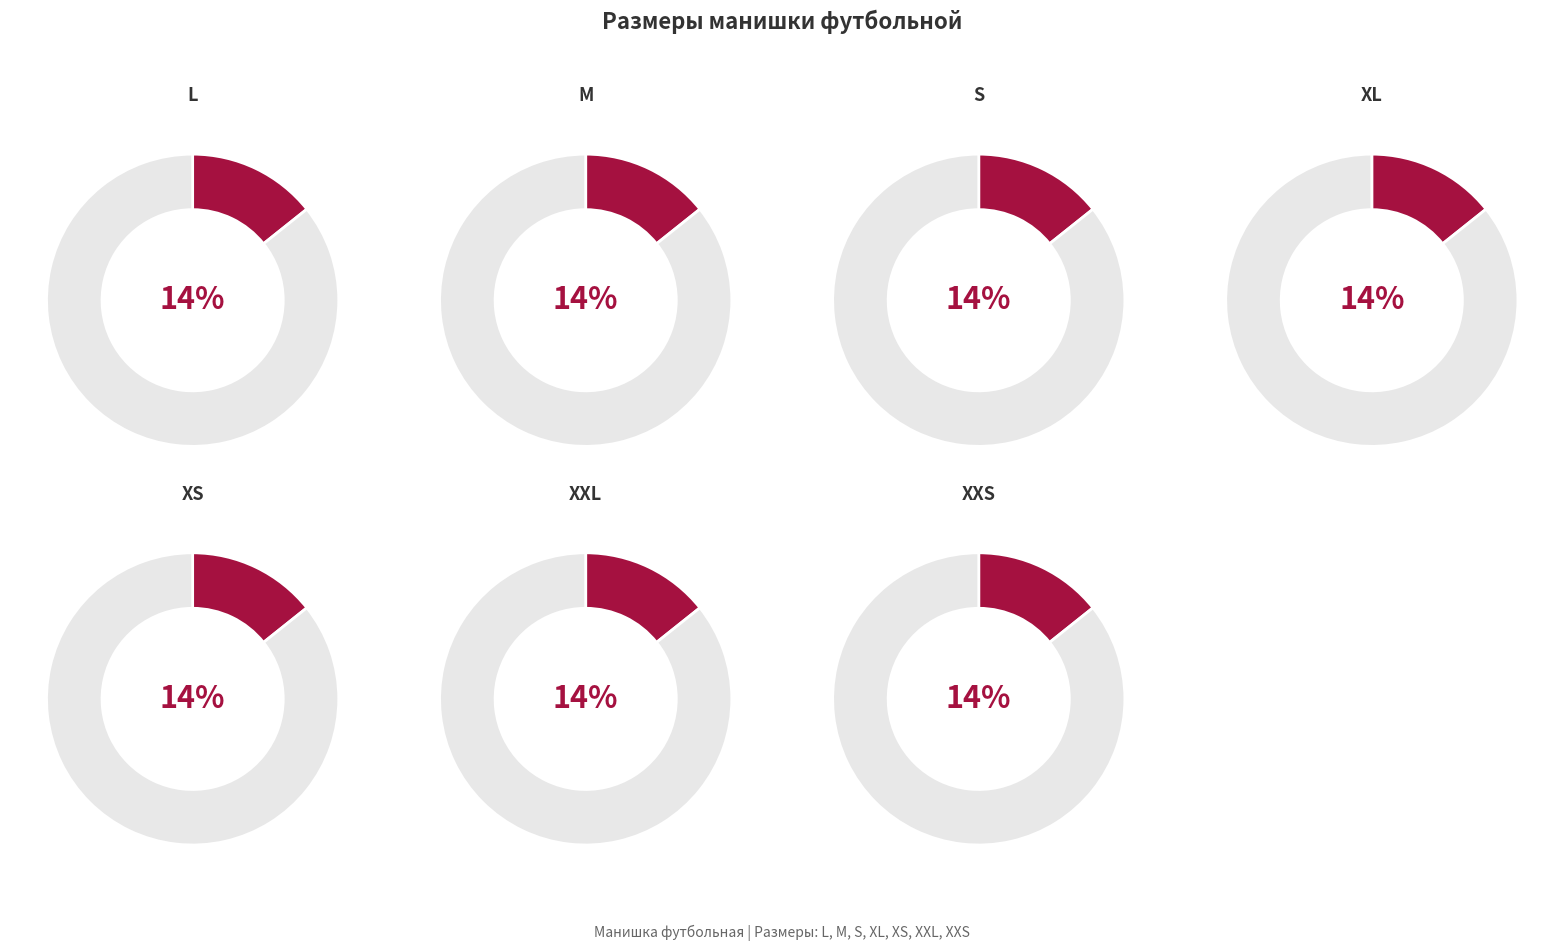

To the nearest percent, what is the combined percentage of XL and XS?

29%